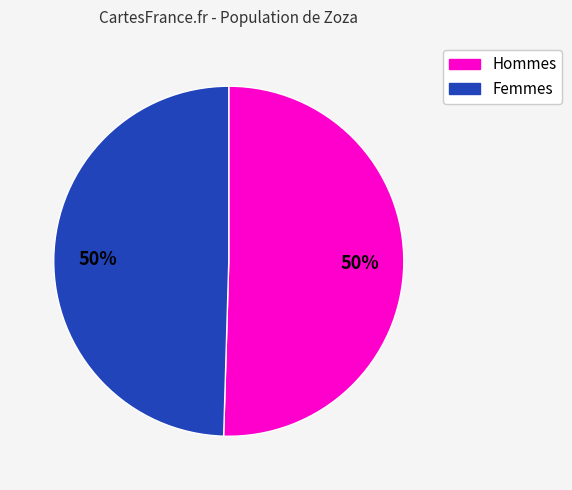

To the nearest percent, what is the average slice percentage?

50%